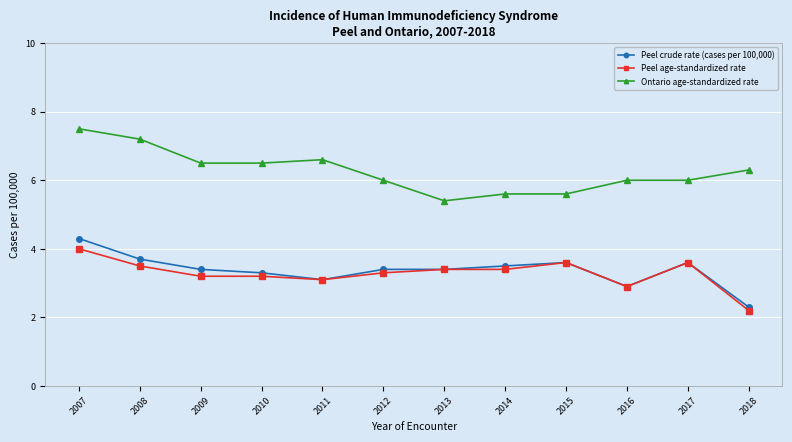

At which category is the sum across all series the highest?

2007